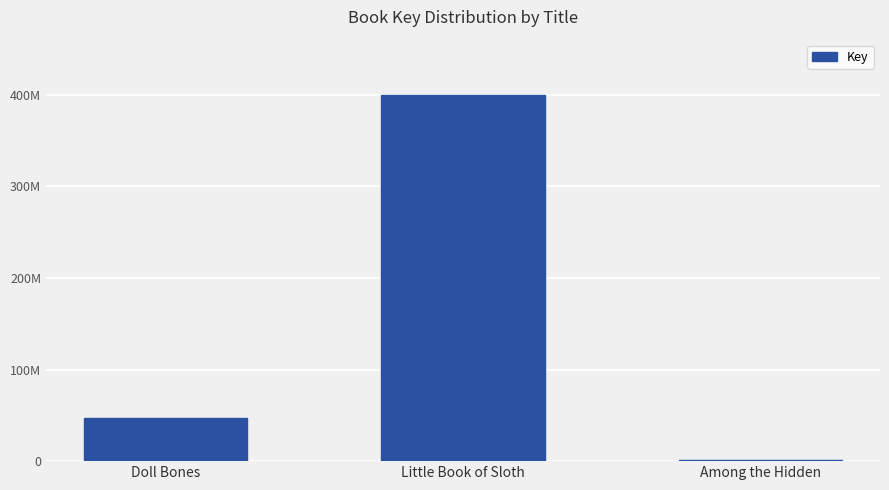

Does the chart contain any negative values?

No